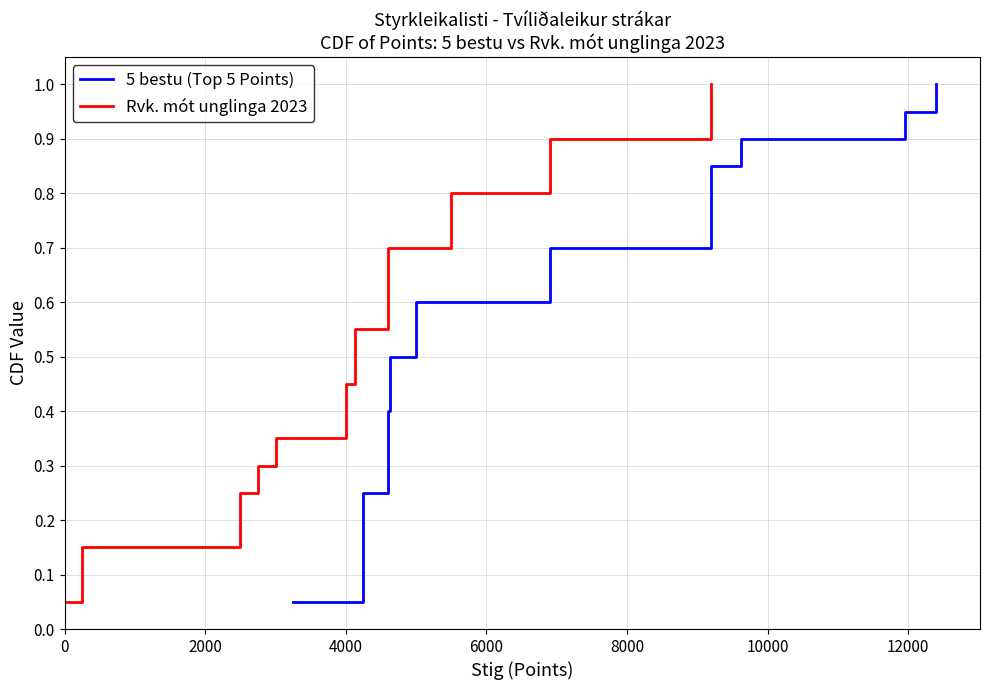

Does the chart display data point markers on the line(s)?

No